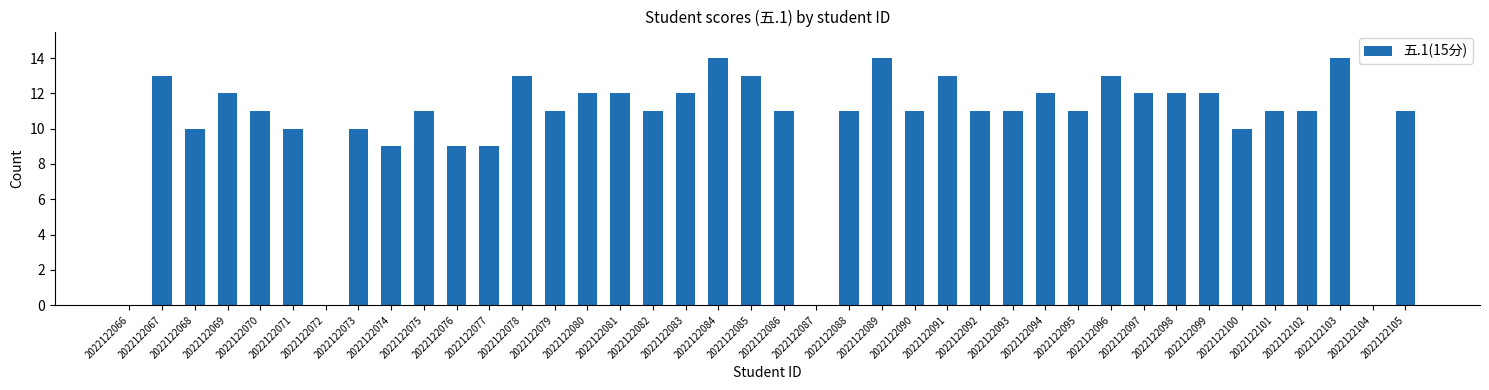

Where does the data first go above 11?

2022122067